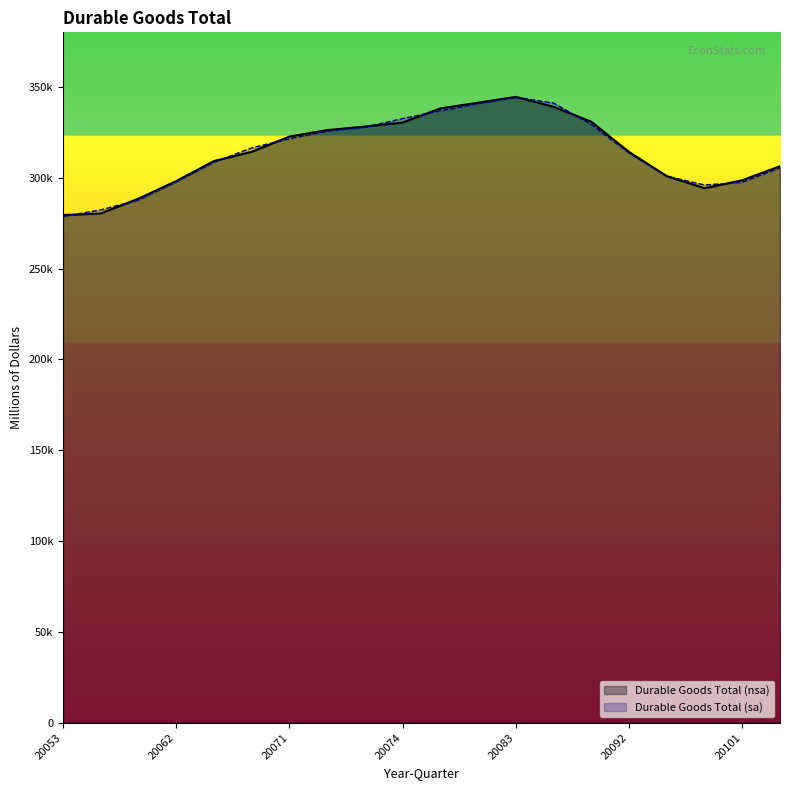

Which series has the widest spread of values?

Durable Goods Total (sa)